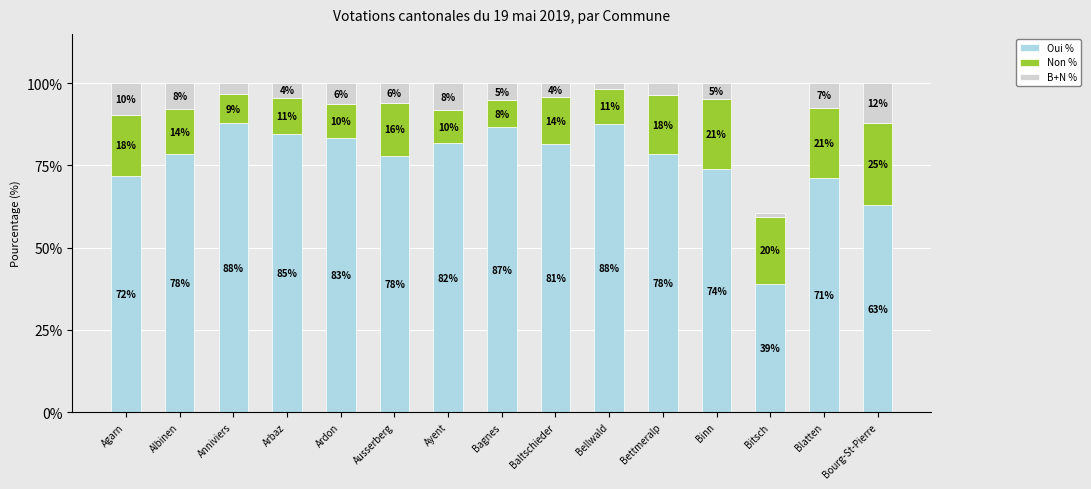

The Oui % series shows 87.8 at Anniviers. True or false?

True